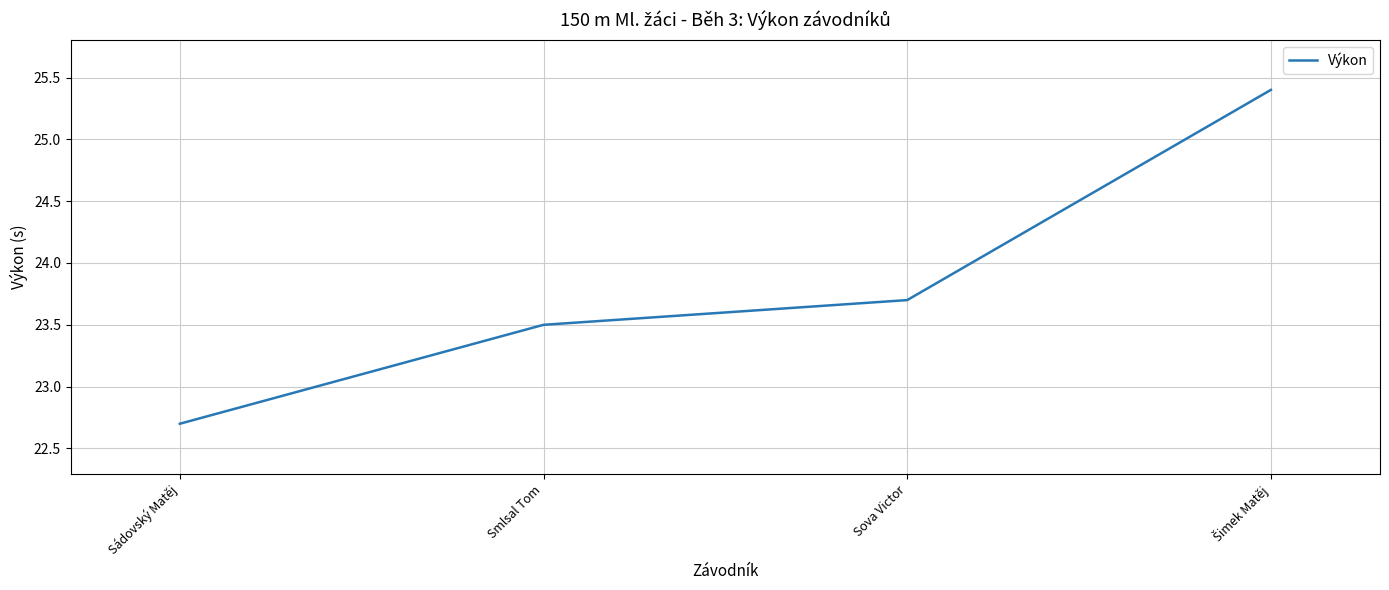

True or false: the data has more than 1 interior local peaks.

False